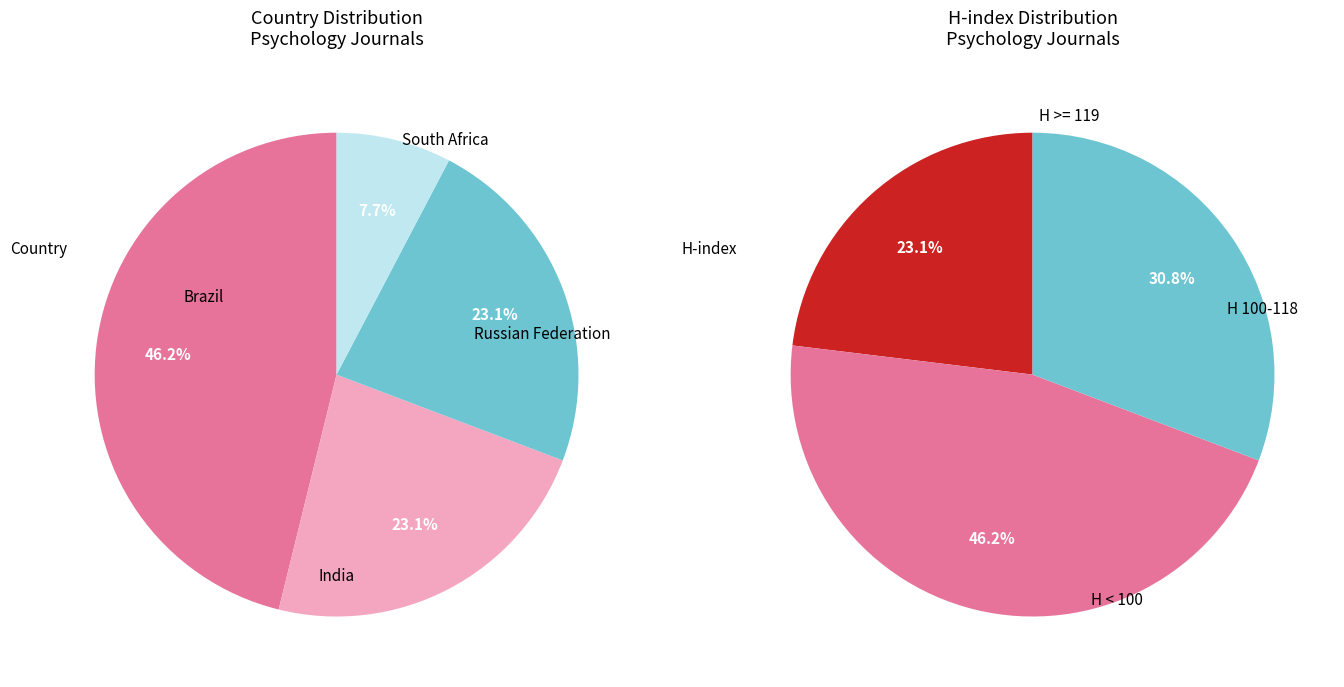

The Russian Federation slice represents 14% of the pie. True or false?

False